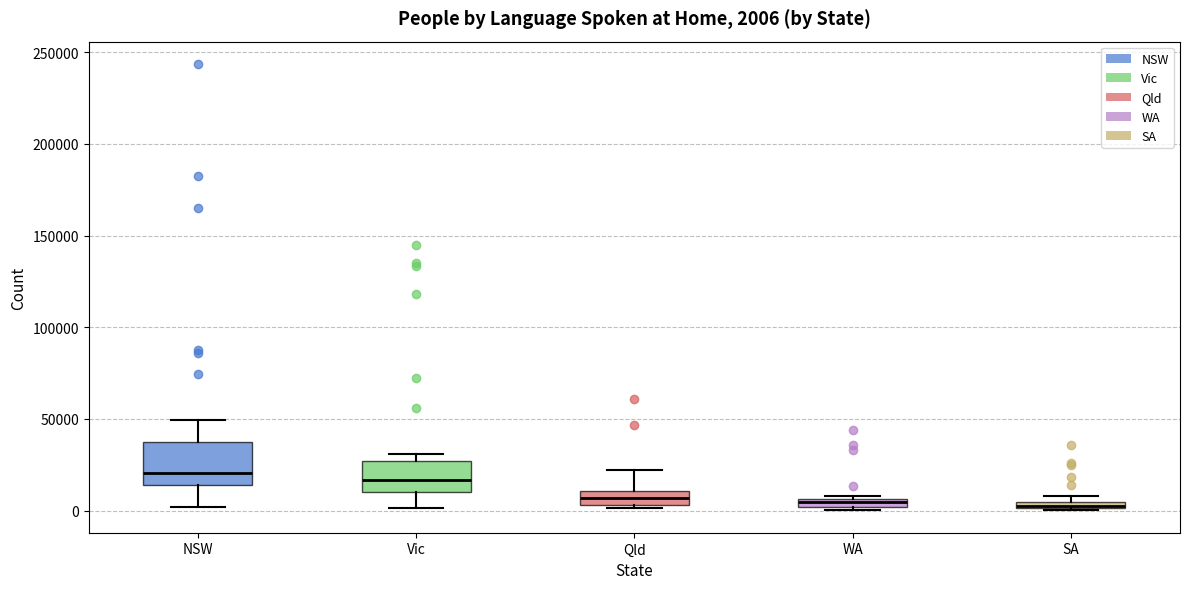

Comparing the boxes themselves (not the whiskers), which one is the tallest?

NSW